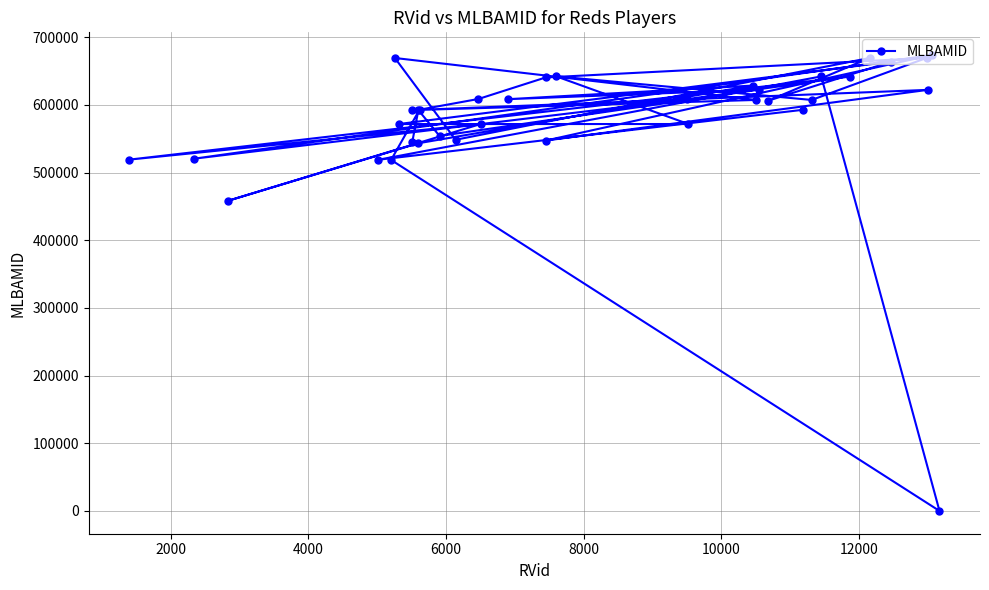

What is the difference between the maximum and minimum values?

673451